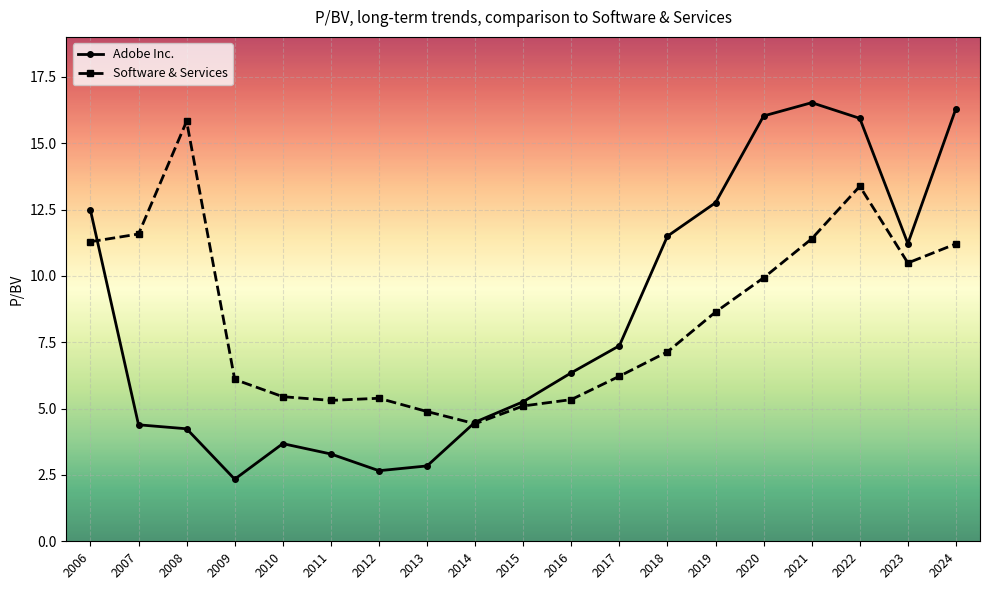

Where is Adobe Inc. nearest to the value 9?

2017